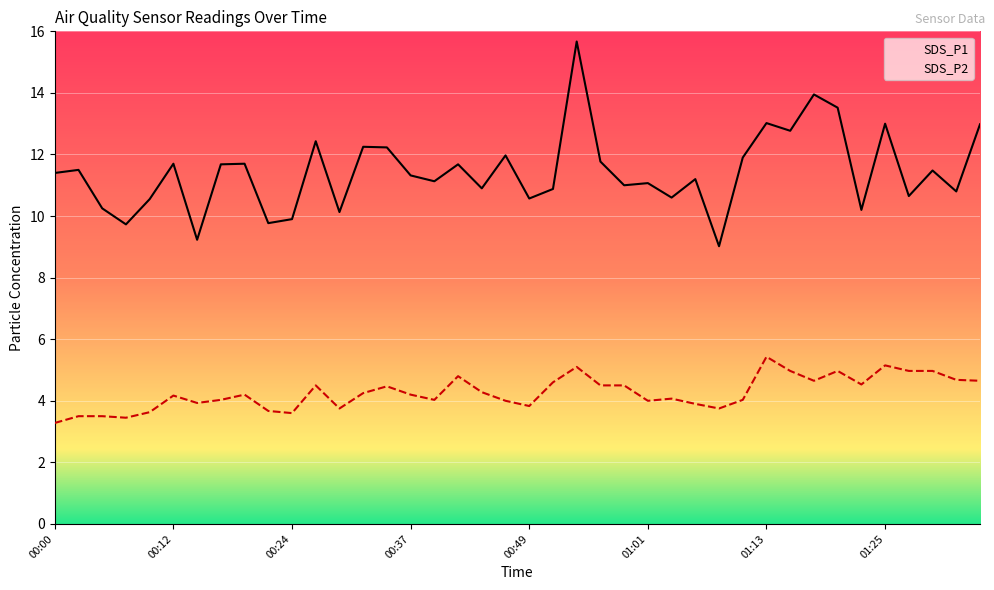

True or false: SDS_P2 and SDS_P1 intersect in this chart.

False